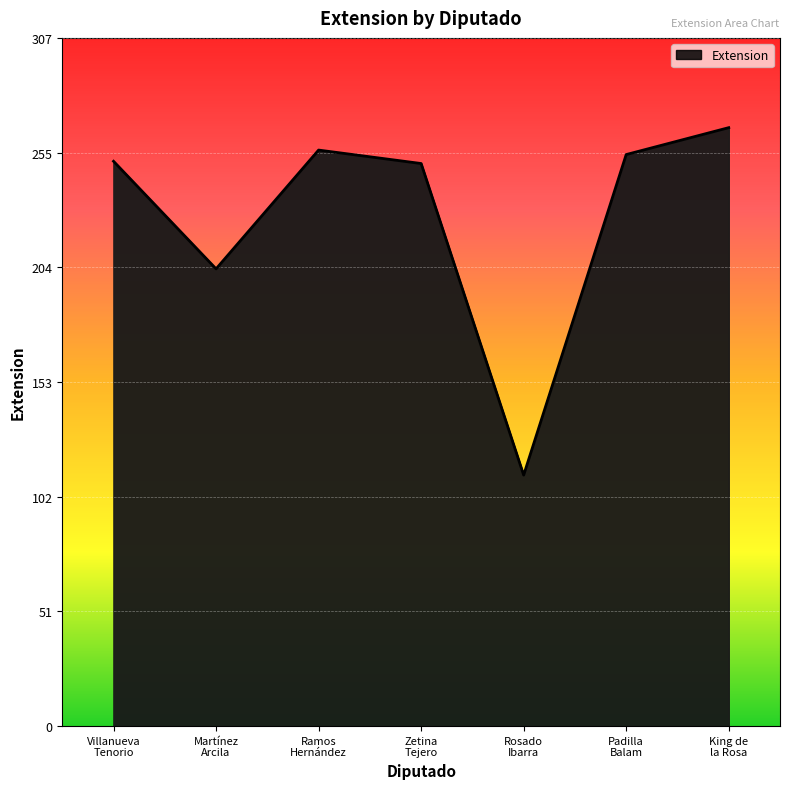

The chart shows a value of 252 at Villanueva
Tenorio. True or false?

True